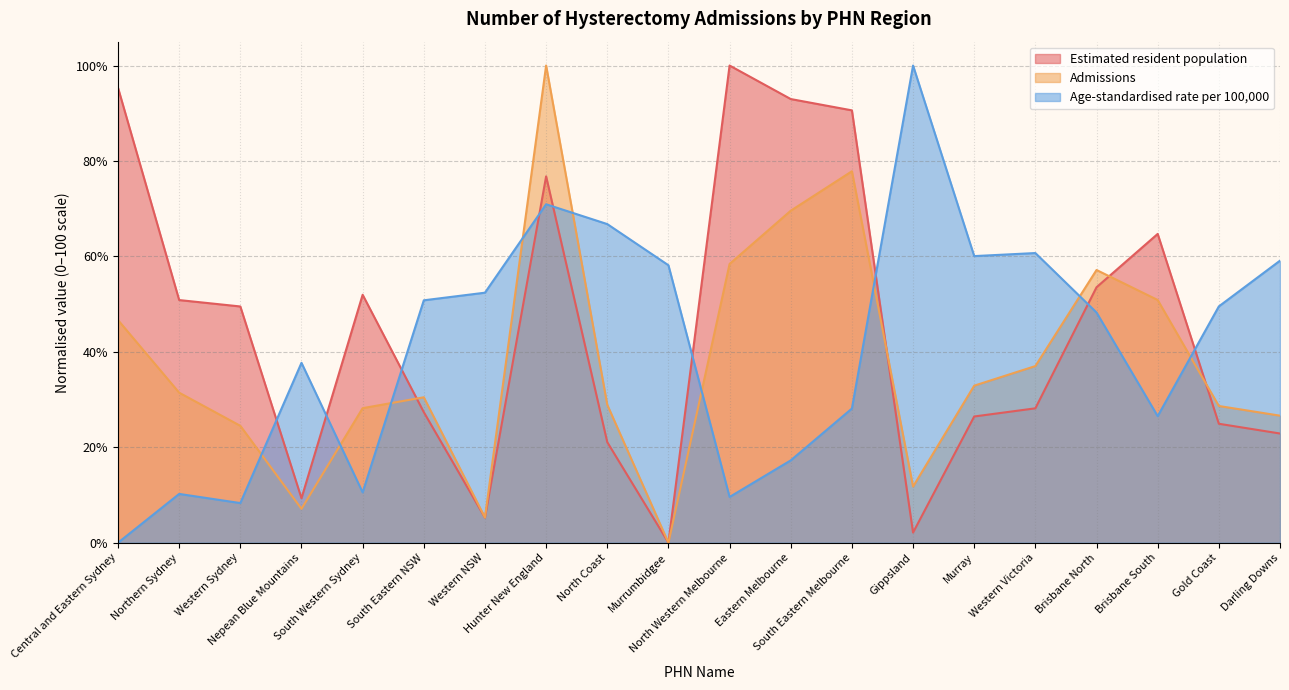

Where is the first local minimum for Age-standardised rate per 100,000?

Western Sydney